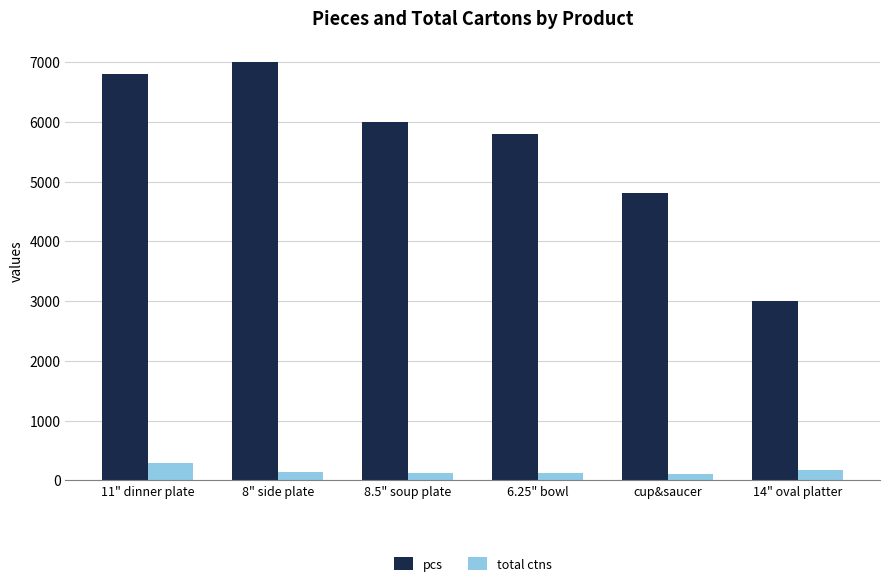

What is the average value of the total ctns series?

156.9